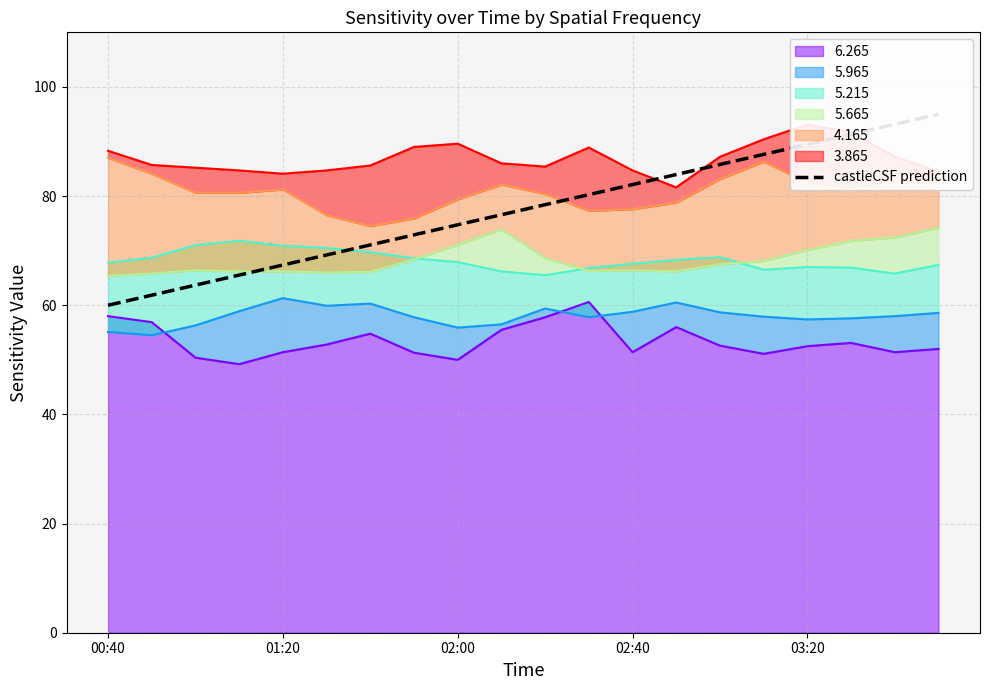

What is the highest value of the 6.265 series?

60.6